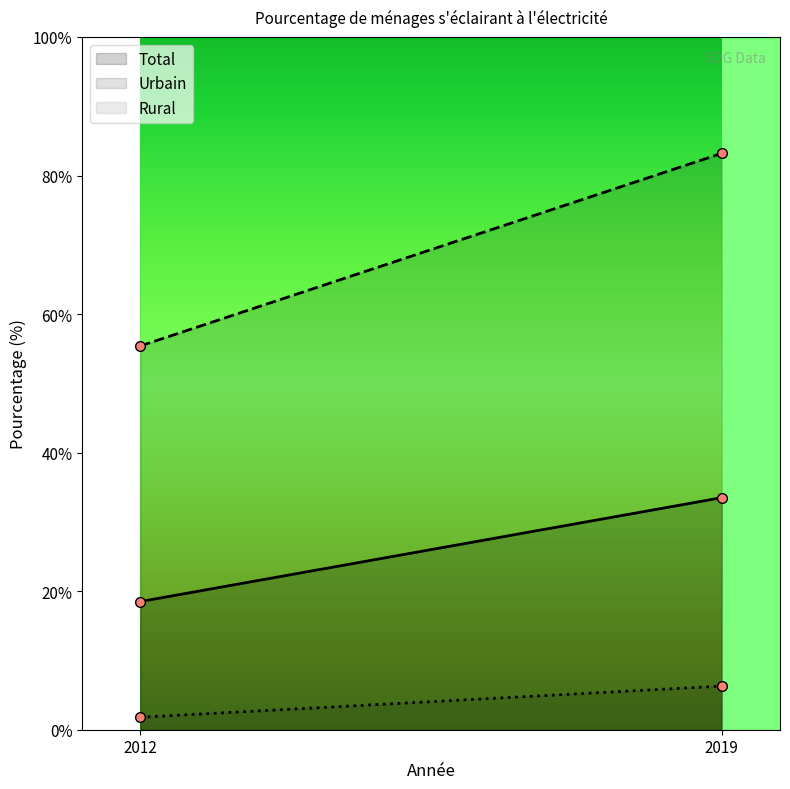

How many lines are shown in the chart?

3